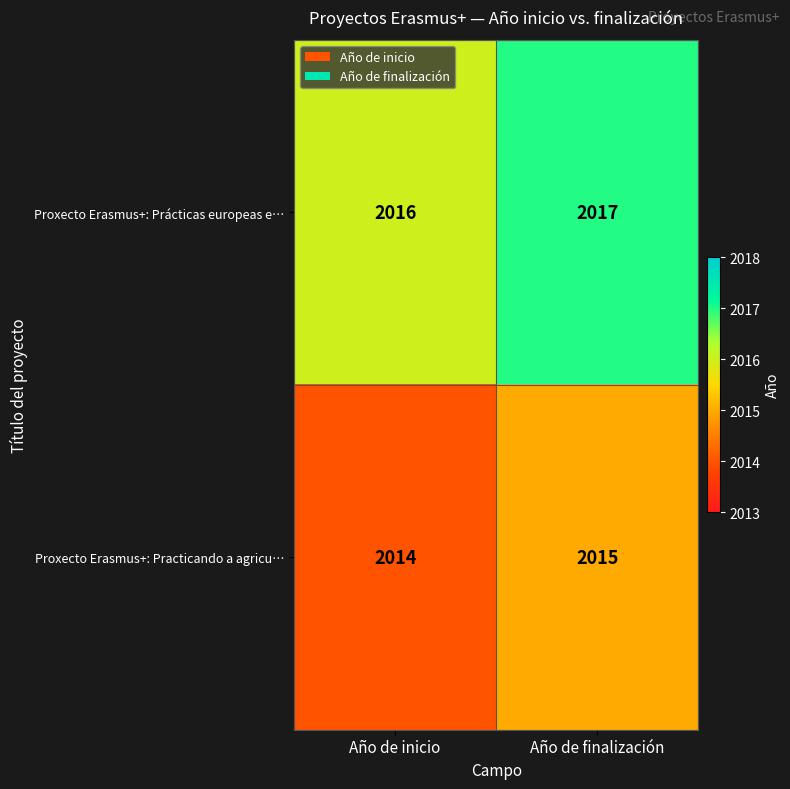

What is the difference between the highest and lowest values at Año de finalización?

2